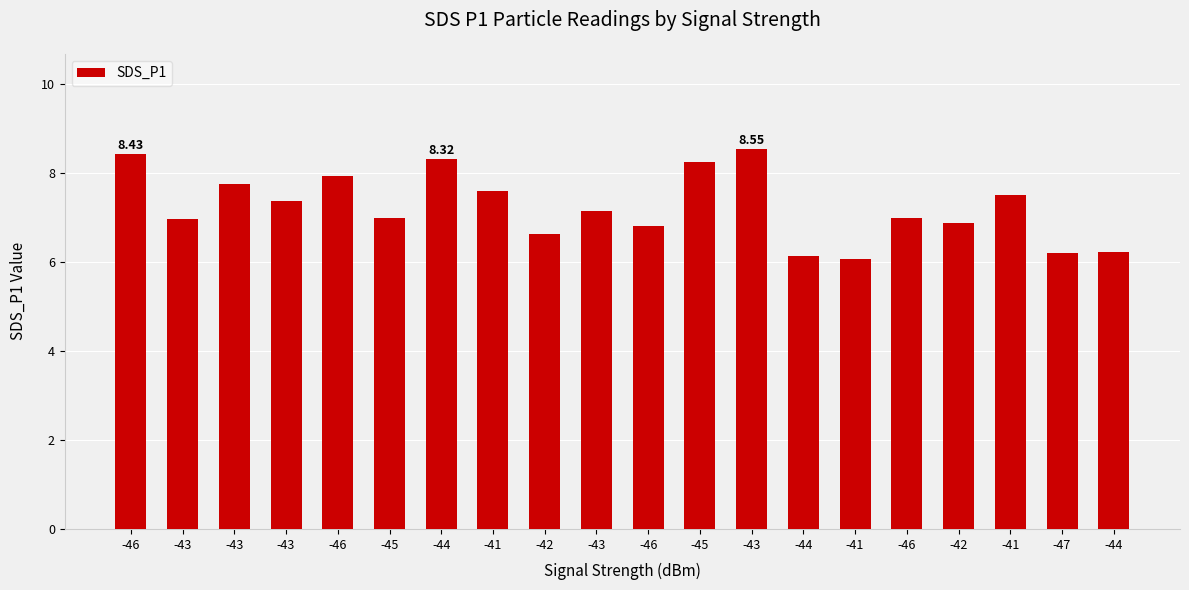

How many bars are there in total?

20